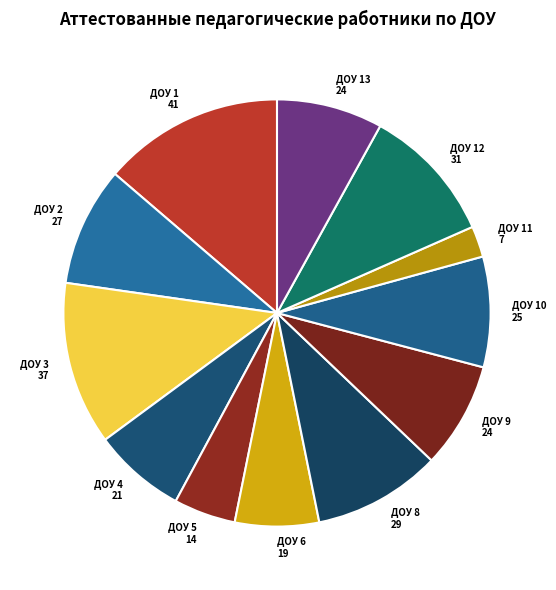

How many slices are in this pie chart?

12